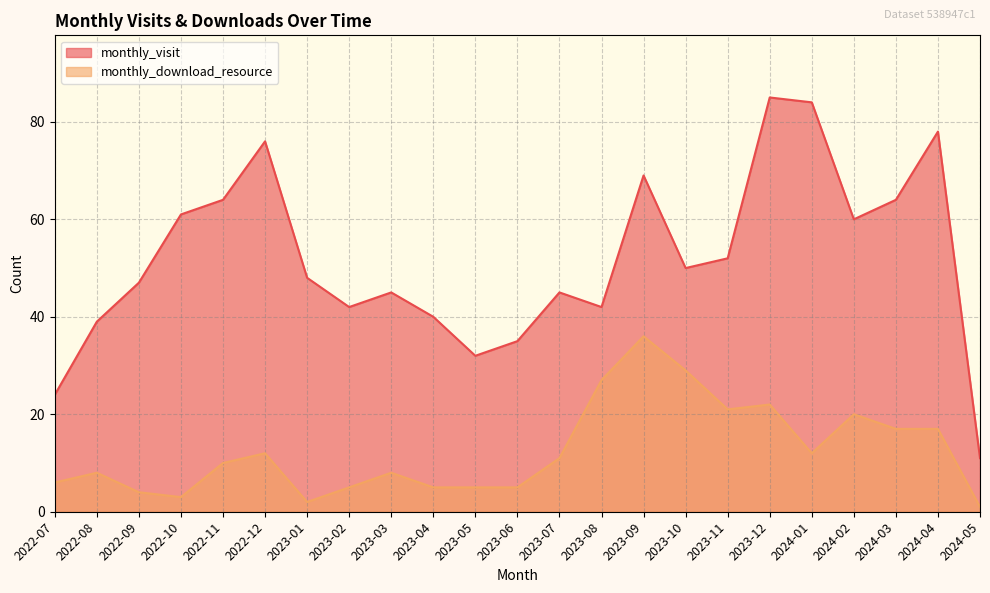

Does the chart have visible grid lines?

Yes